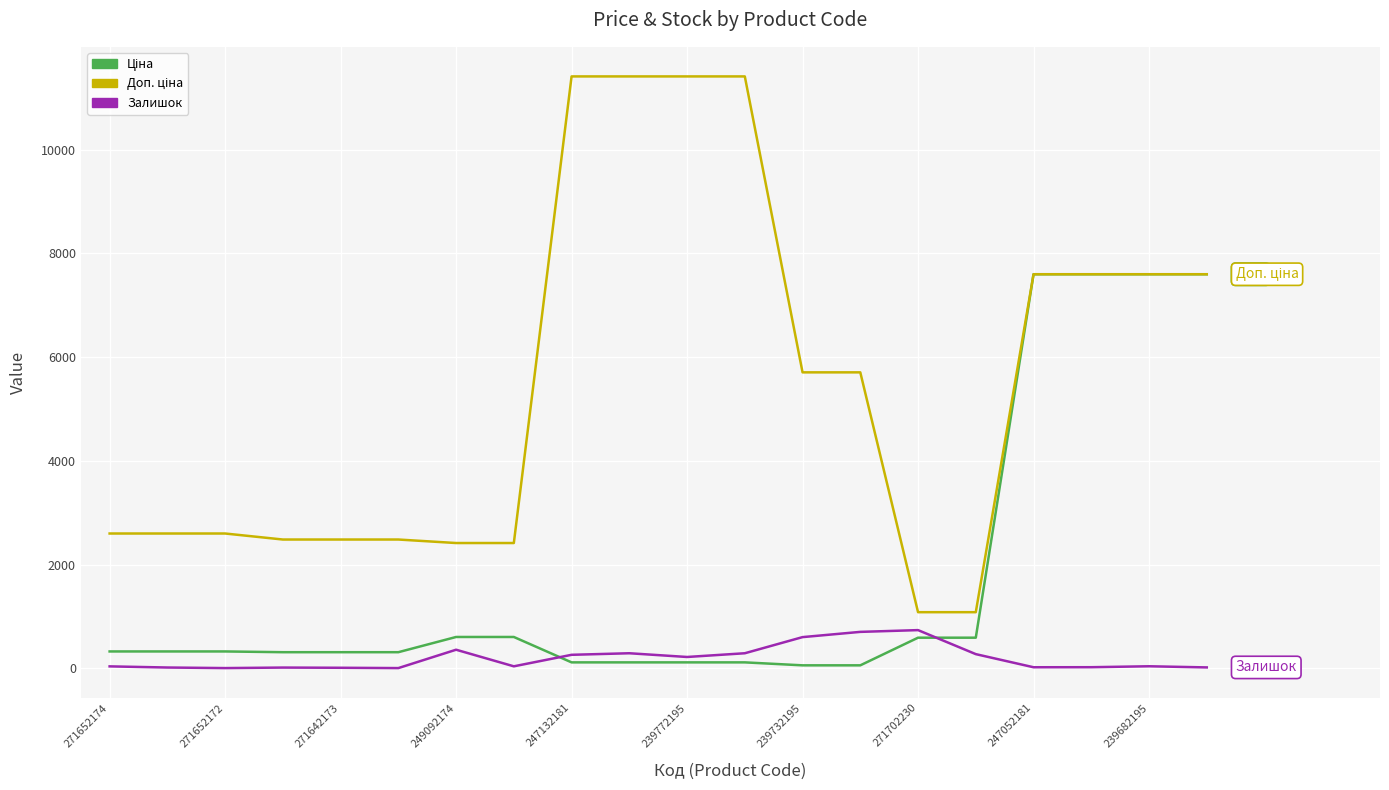

True or false: Ціна has more than 1 interior local peaks.

False